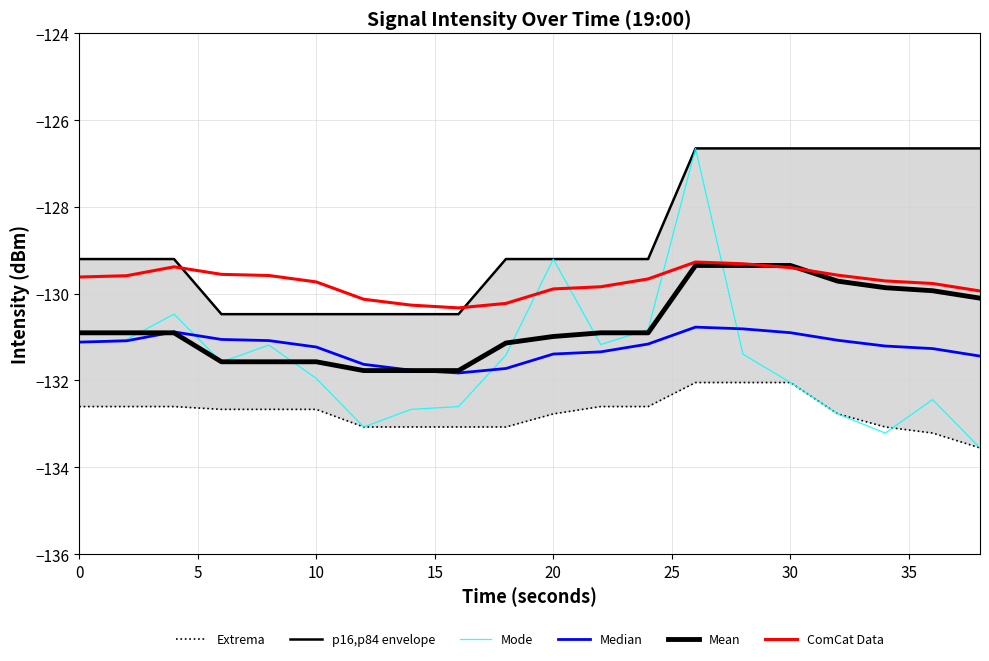

How many times do Mean and Median cross each other?

2